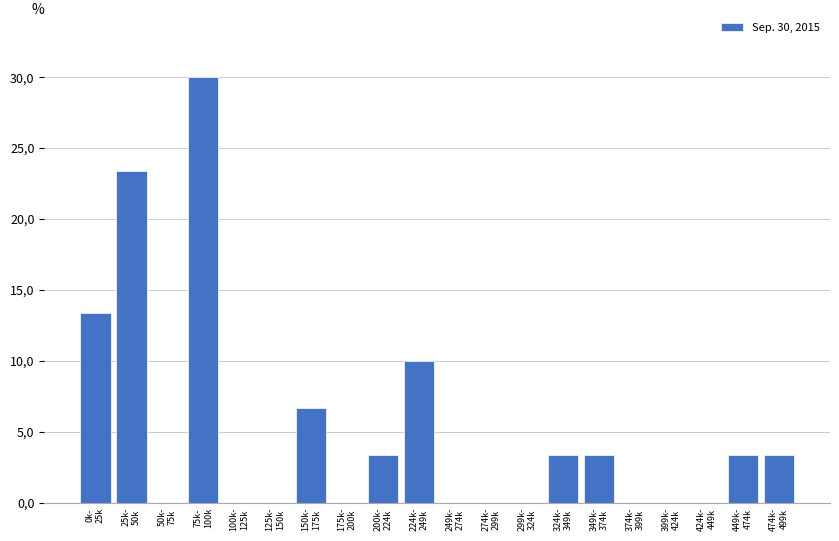

Are the bars horizontal?

No